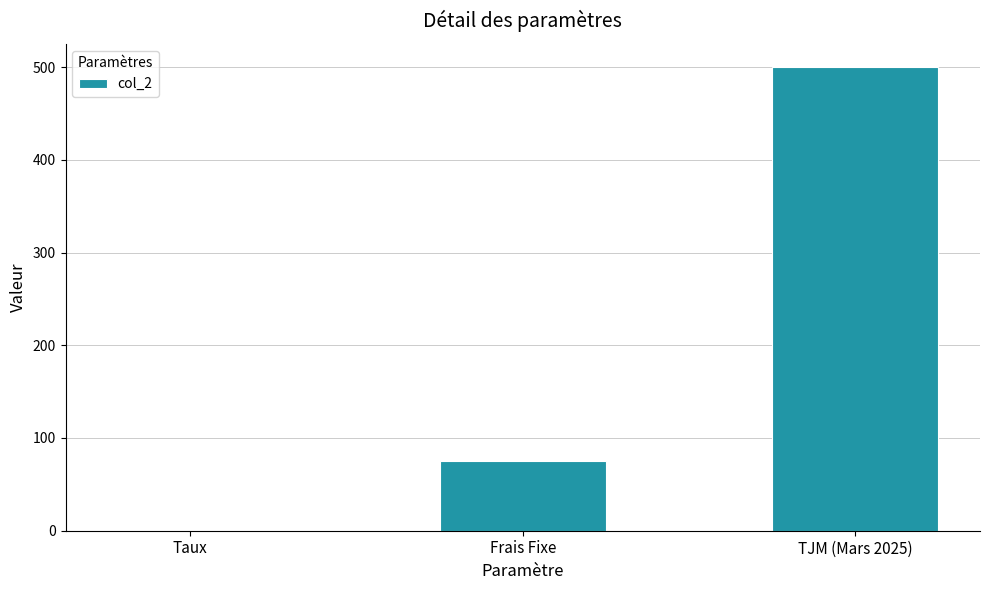

Which label corresponds to the largest value in the chart?

TJM (Mars 2025)